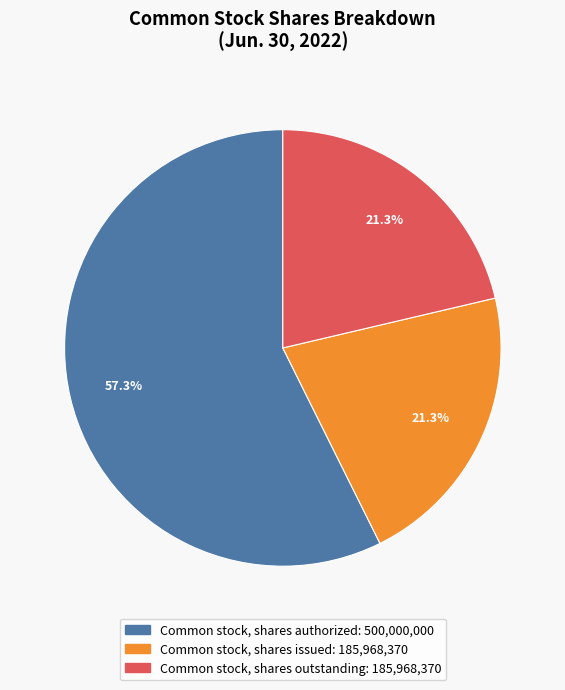

True or false: Common stock, shares authorized accounts for 50% of the total.

False